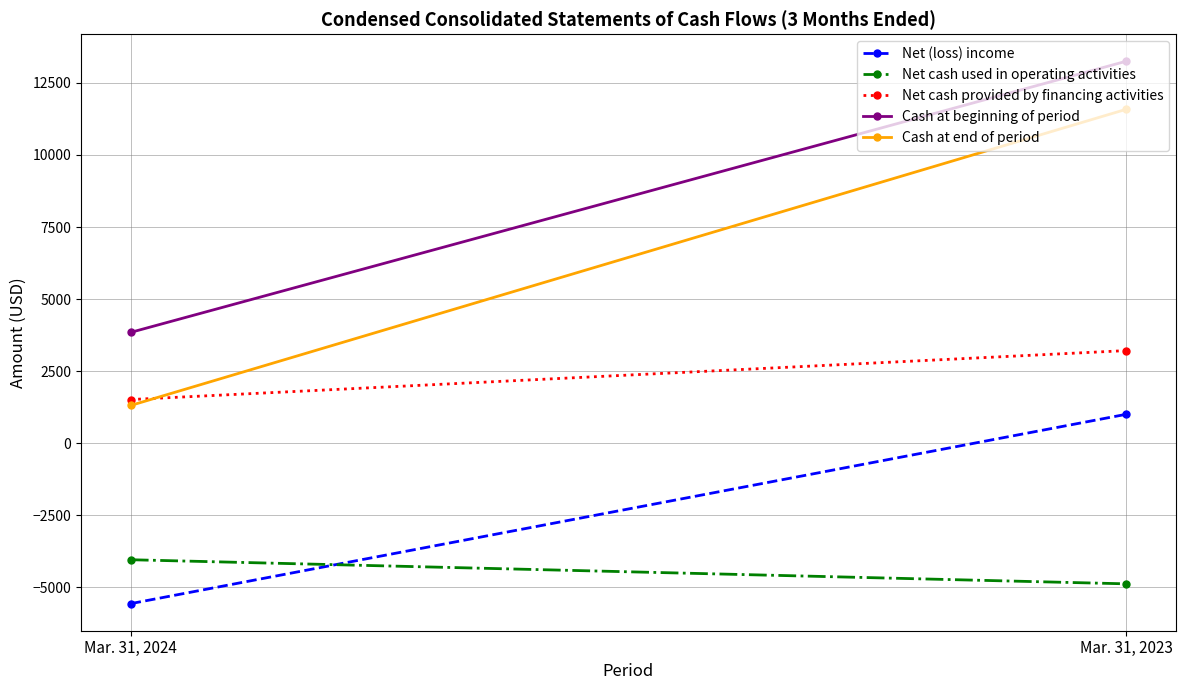

What is the difference between the maximum and minimum values in the Net (loss) income series?

6567